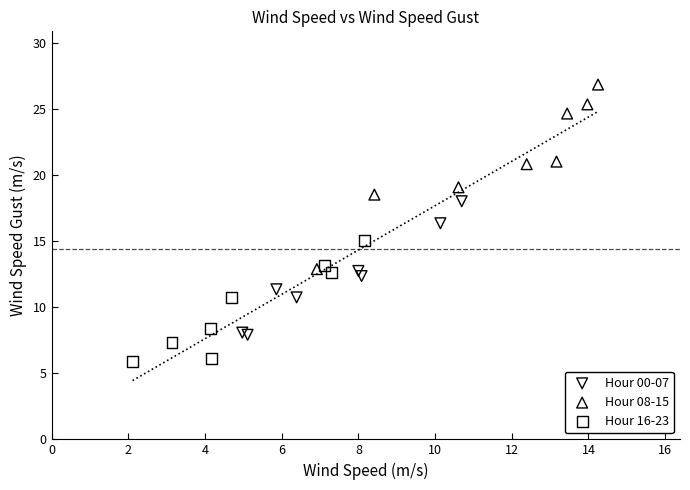

Which series has the widest spread of Y values?

Hour 08-15